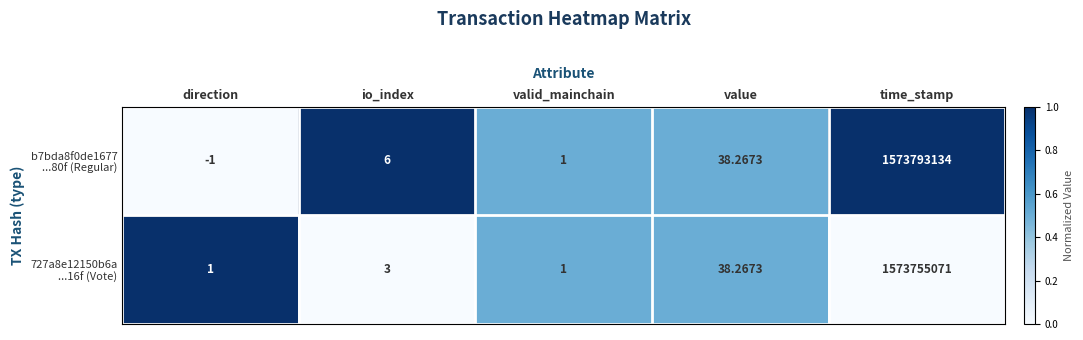

At which category is the sum across all series the highest?

time_stamp